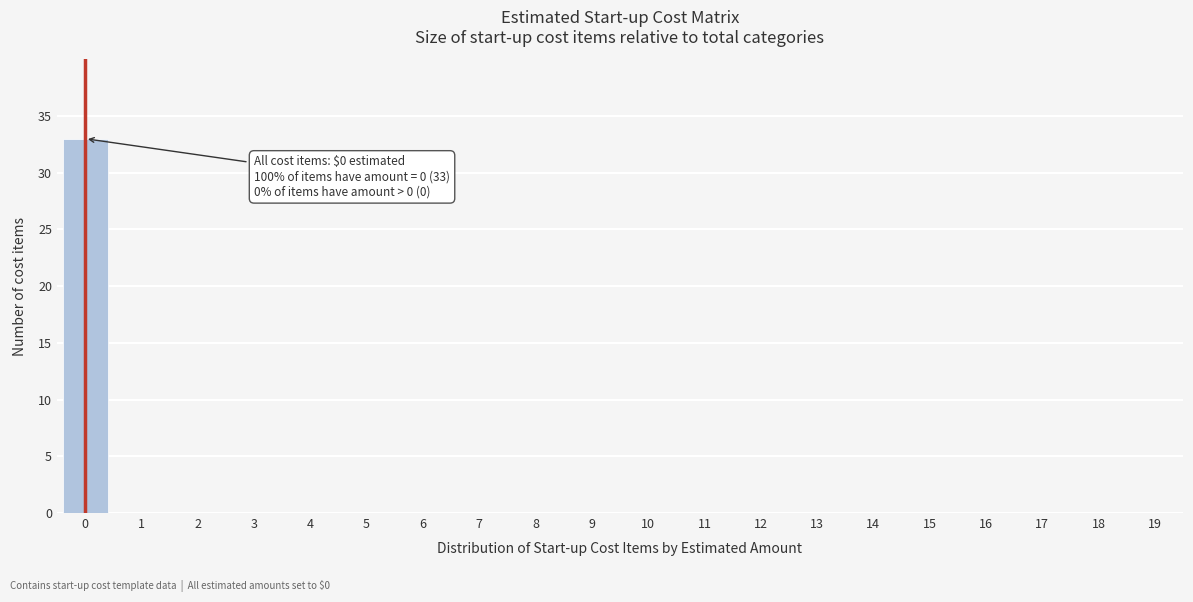

Reading left to right, extract all data points from this chart.

0=33	1=0	2=0	3=0	4=0	5=0	6=0	7=0	8=0	9=0	10=0	11=0	12=0	13=0	14=0	15=0	16=0	17=0	18=0	19=0